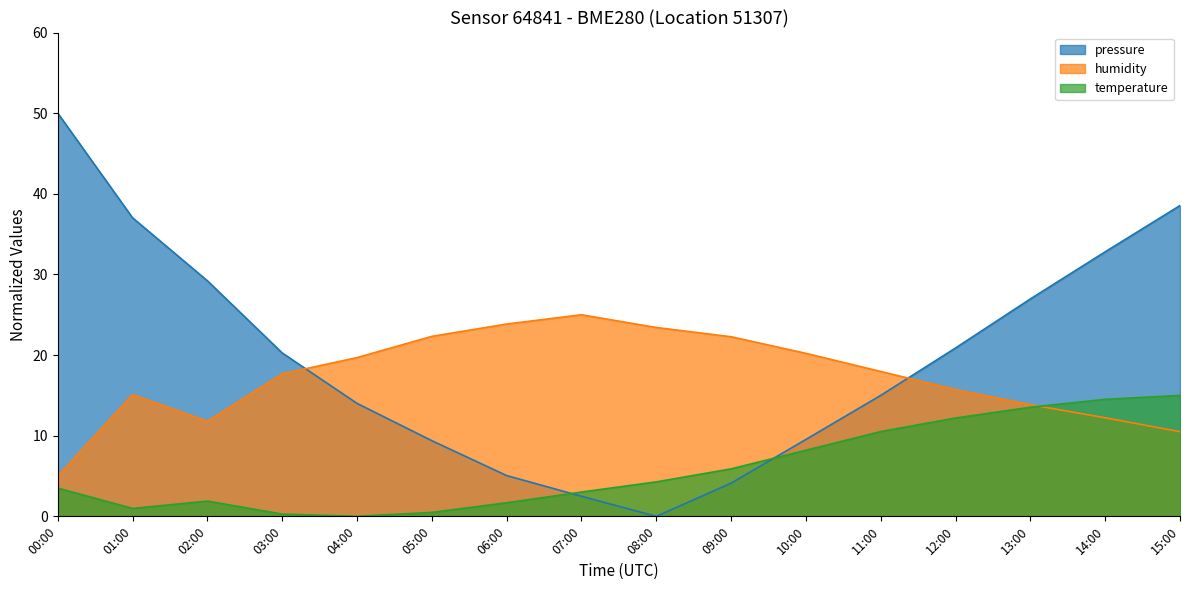

At which category does humidity reach its first local peak?

01:00